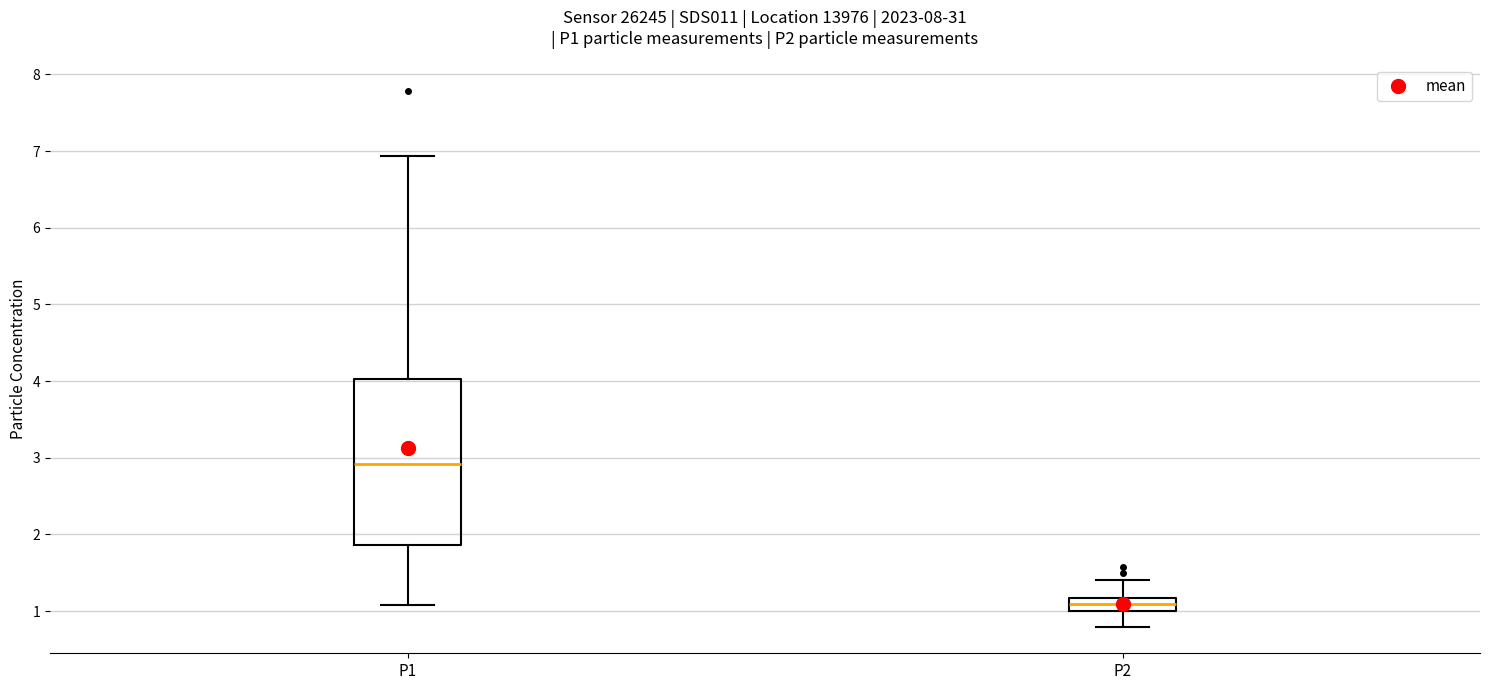

Reading left to right, transcribe this box plot: for each box, give where its median line is, the range the box spans, and where its two whiskers end, as read against the y-axis. The values are not printed on the chart, so give them approximately, as read against the axis.

P1: median 2.9, box 1.9 to 4.0, whiskers 1.1 to 6.9
P2: median 1.1, box 1.0 to 1.2, whiskers 0.8 to 1.4